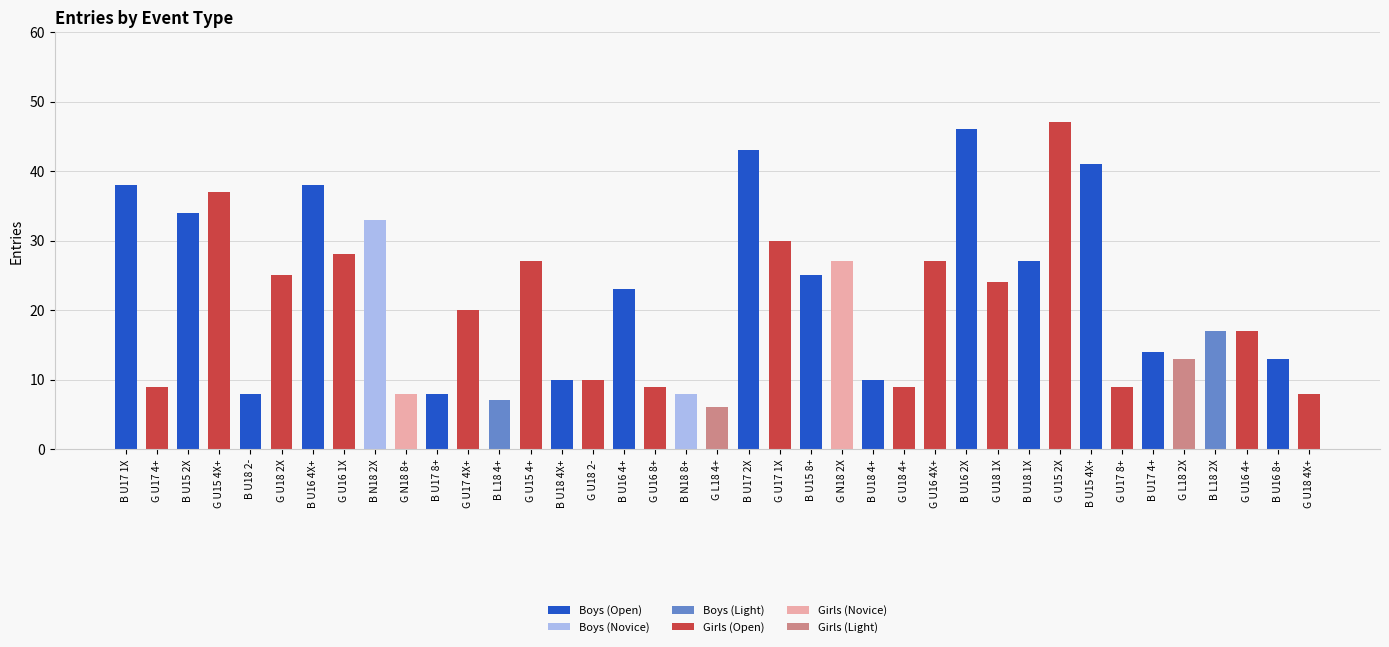

The Girls (Light) series shows 5 at B U16 2X. True or false?

False